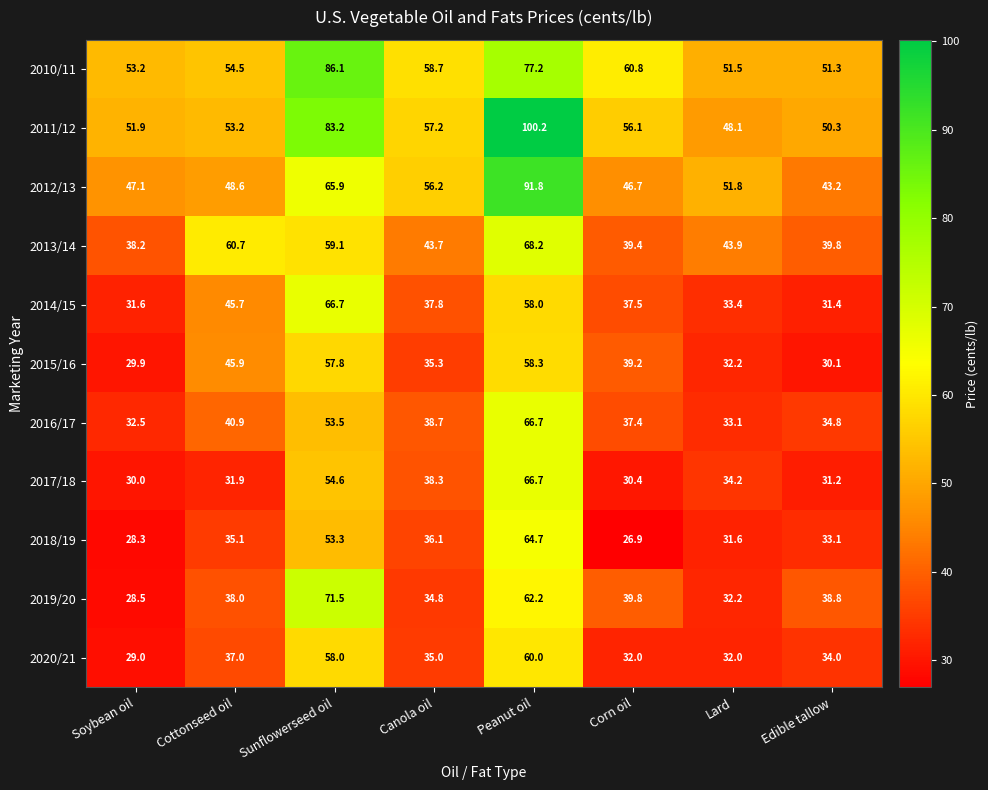

What is the difference between the second highest and second lowest values in the 2017/18 series?

24.2